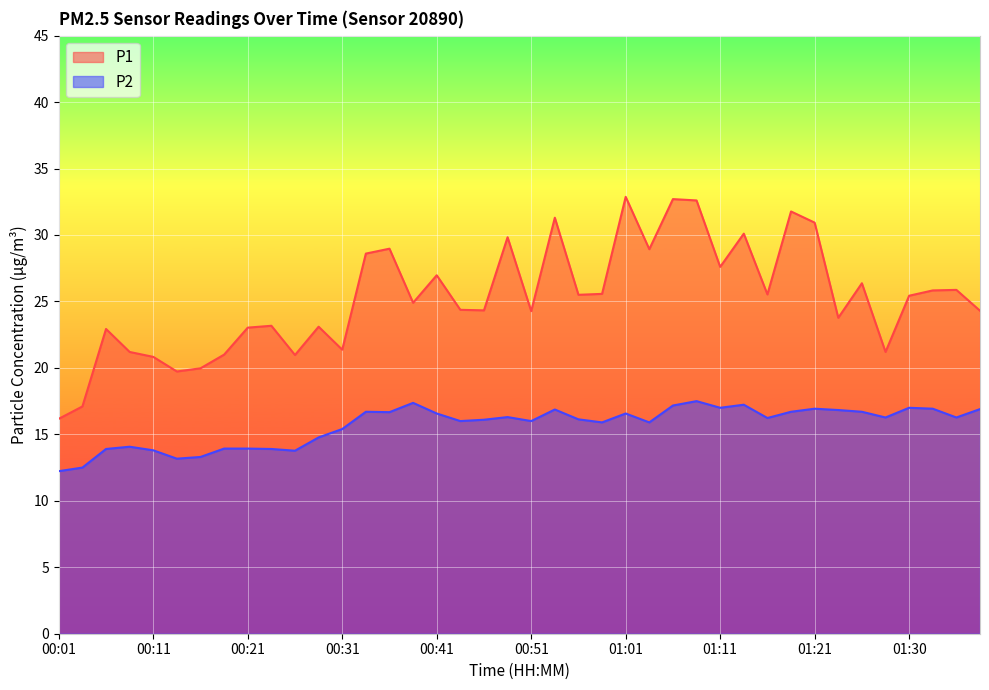

Which category has the highest value across all series?

01:01